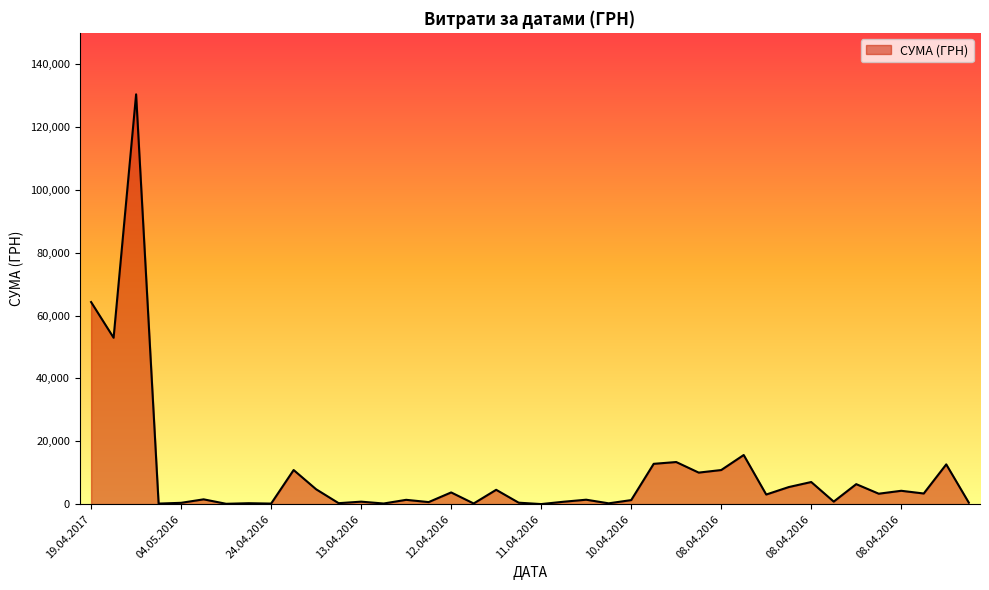

What is the greatest value displayed?

130379.7